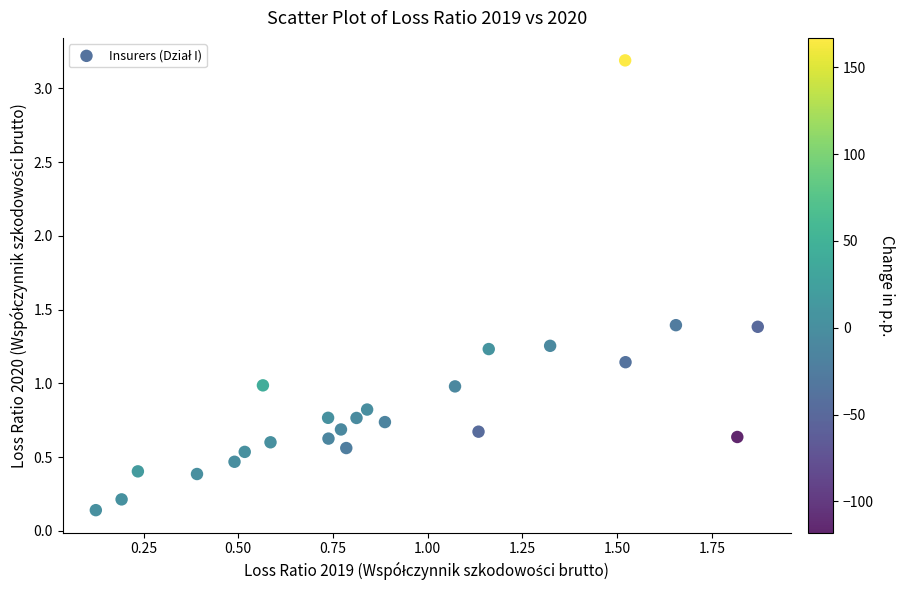

What is the range of X values (max minus min)?

1.7